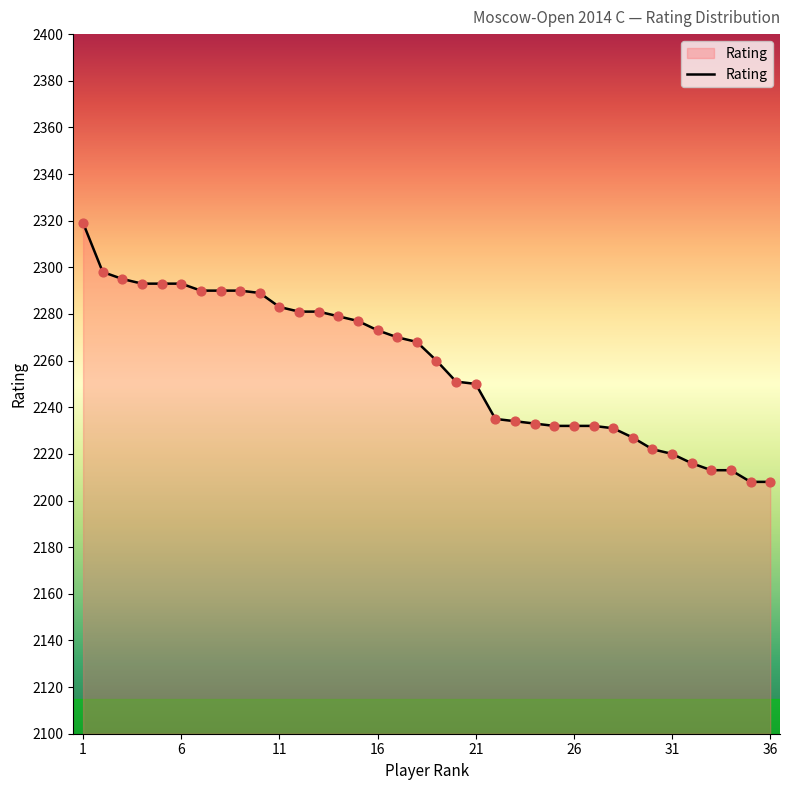

What is the difference between the maximum and minimum values?

111